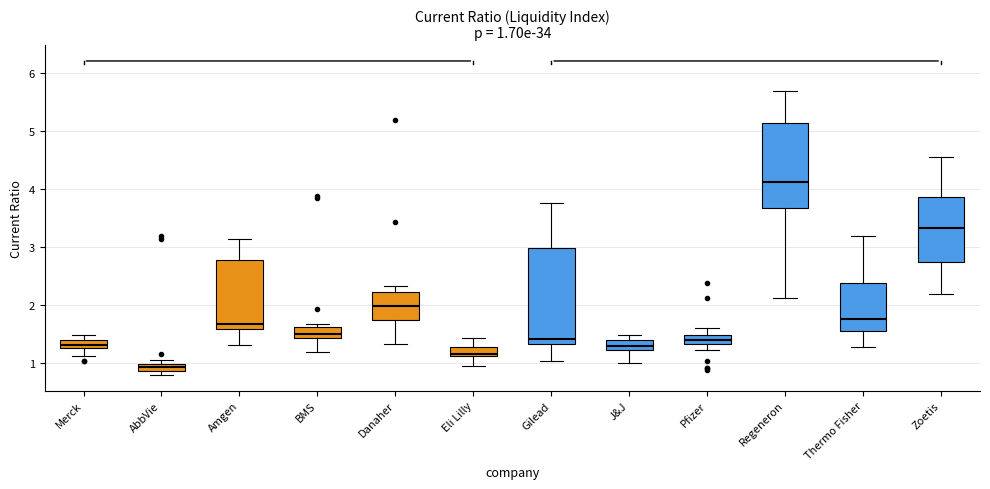

Which box's median line is the highest?

Regeneron